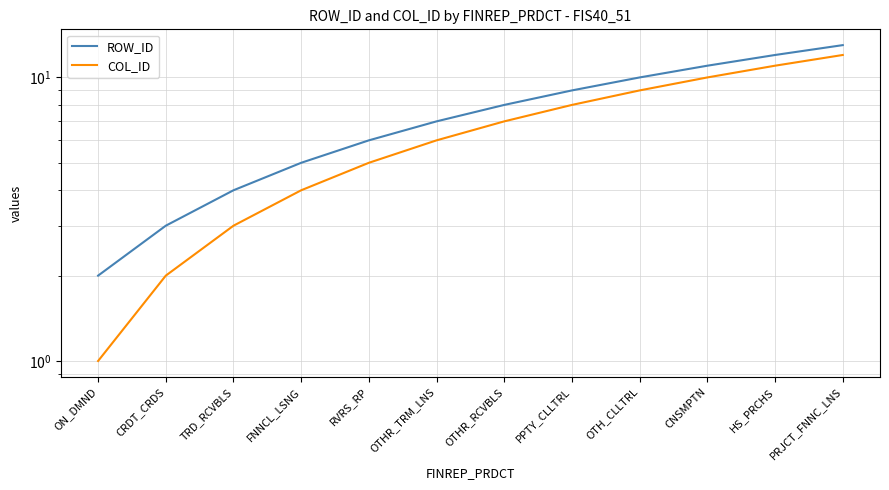

What is the difference between the maximum and minimum values in the COL_ID series?

11